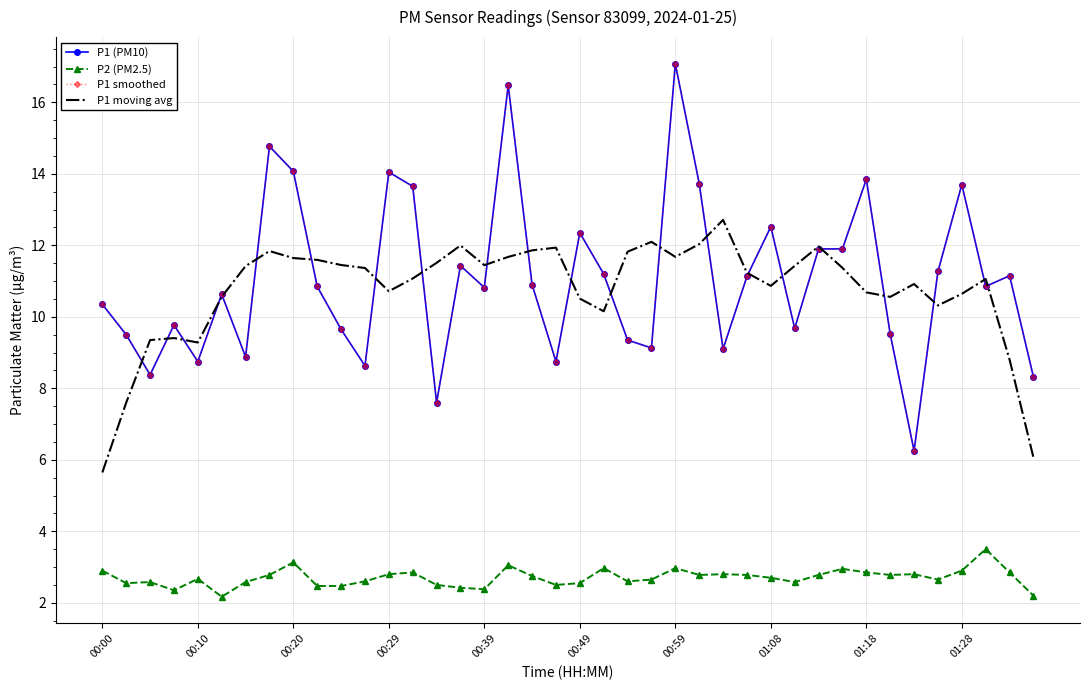

Which series has the widest spread of values?

P1 (PM10)